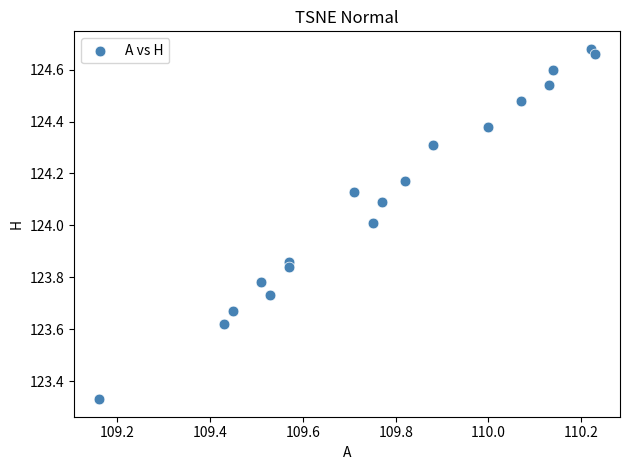

How many points are shown in the scatter plot?

18